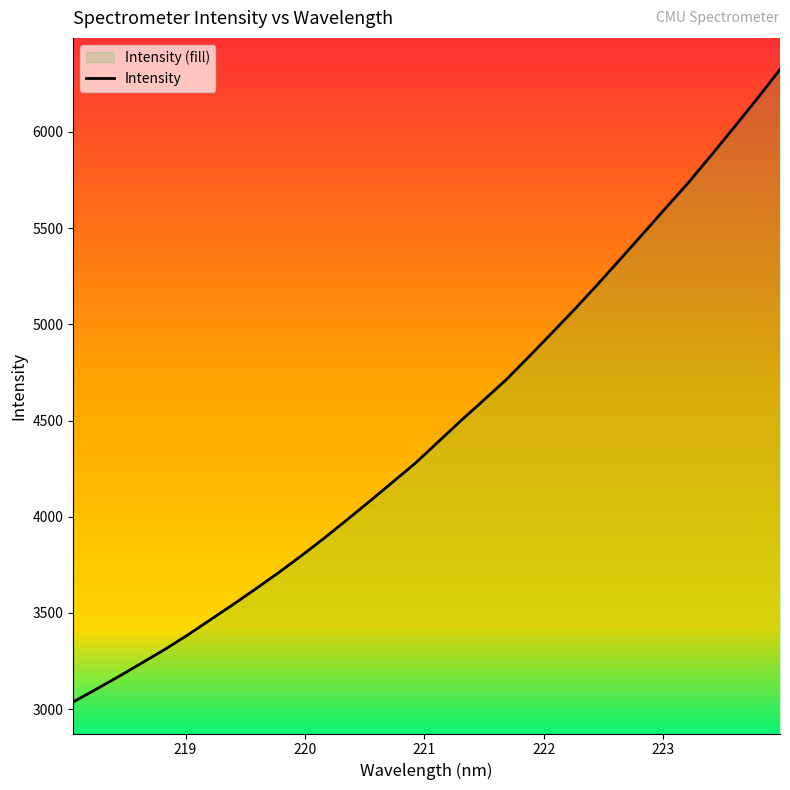

Reading left to right, what are all the values shown in this chart?

3037.1	3102.5	3169.8	3239.1	3309.1	3383.9	3463.6	3543.2	3625.3	3709.3	3797.3	3888.6	3984.2	4081.0	4179.8	4279.0	4389.3	4499.9	4606.6	4714.3	4834.6	4957.0	5080.3	5208.7	5340.3	5473.4	5606.9	5739.6	5881.9	6026.4	6173.3	6324.8